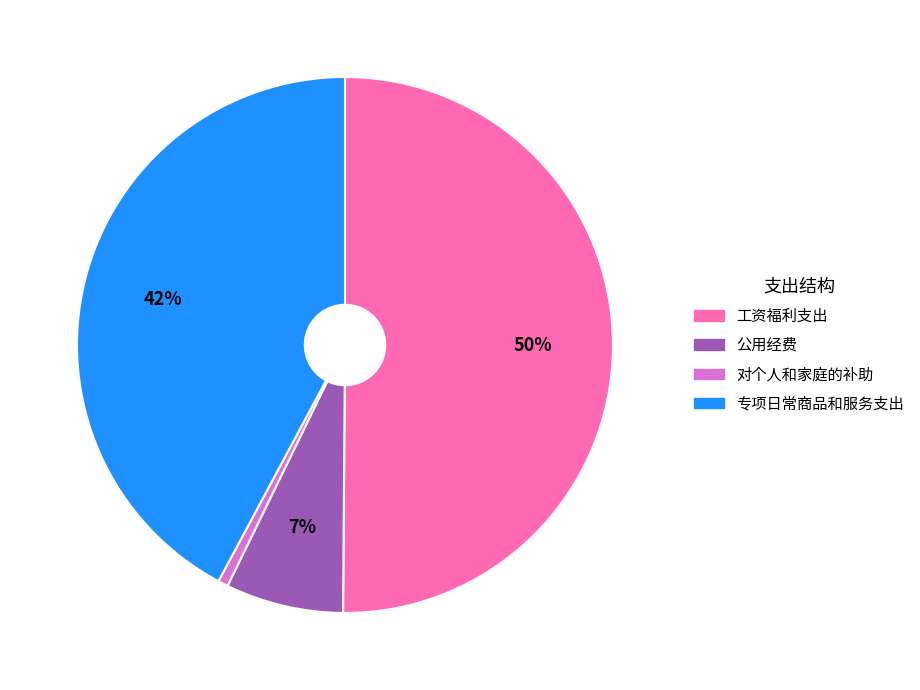

What percentage is the 公用经费 slice, to the nearest percent?

7%